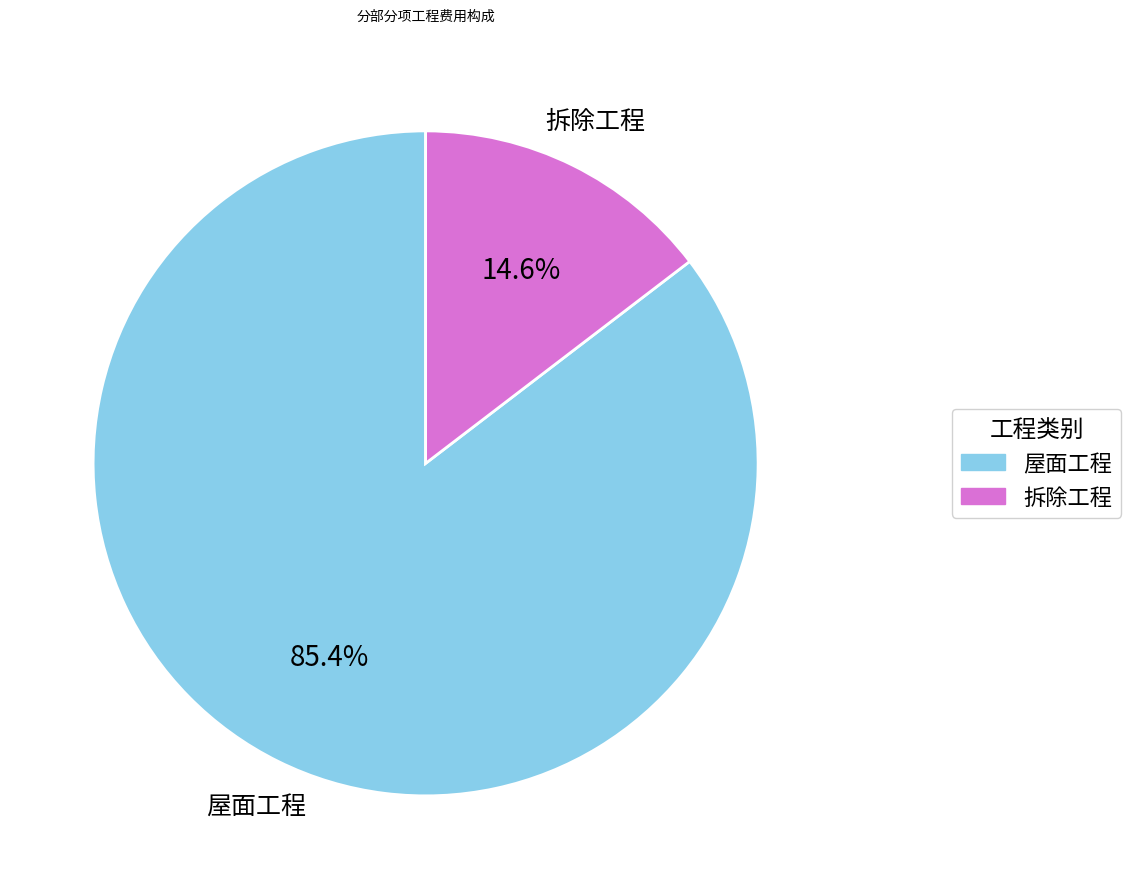

Which category has the biggest portion of the pie?

屋面工程